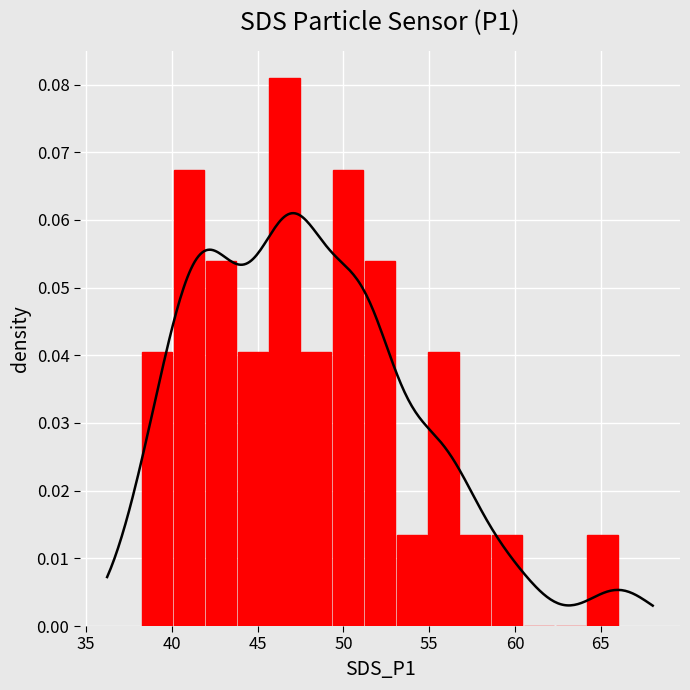

What is the greatest value displayed?

0.1